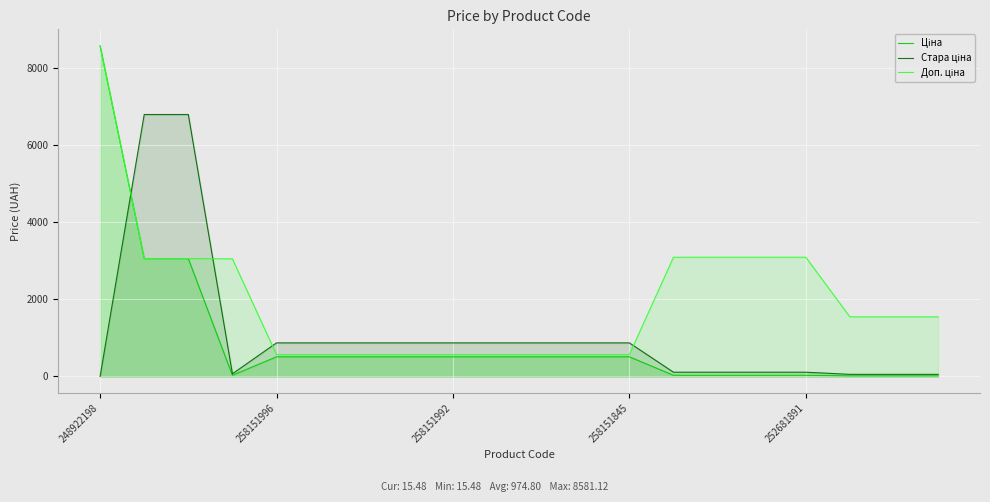

What is the total value across all series at 258151845?

1948.6